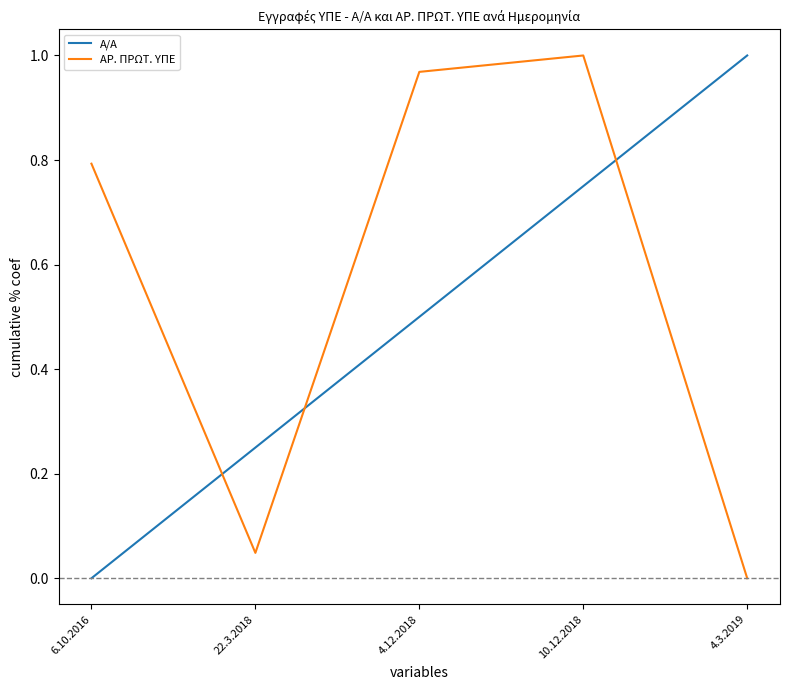

Rank the series by their average value, from lowest to highest.

Α/Α, ΑΡ. ΠΡΩΤ. ΥΠΕ